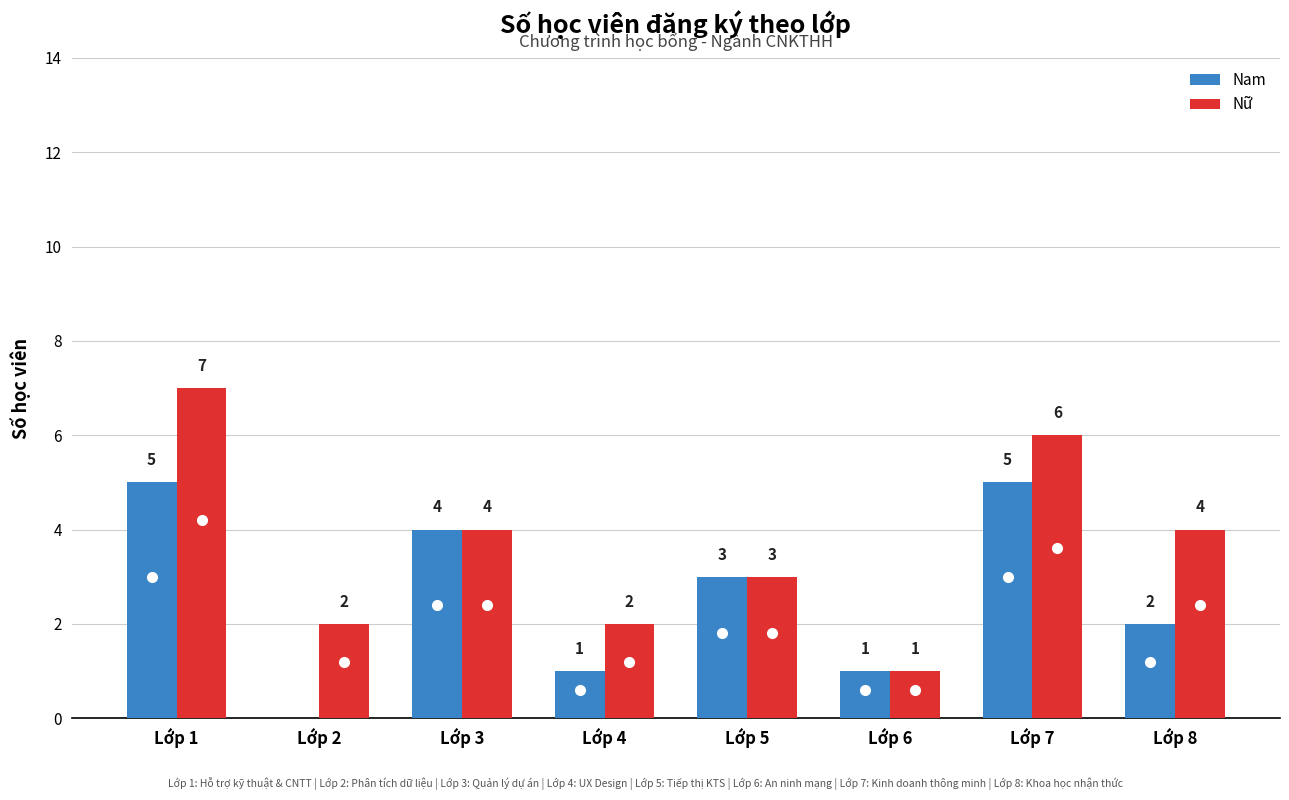

Which series changed the most between Lớp 2 and Lớp 4?

Nam